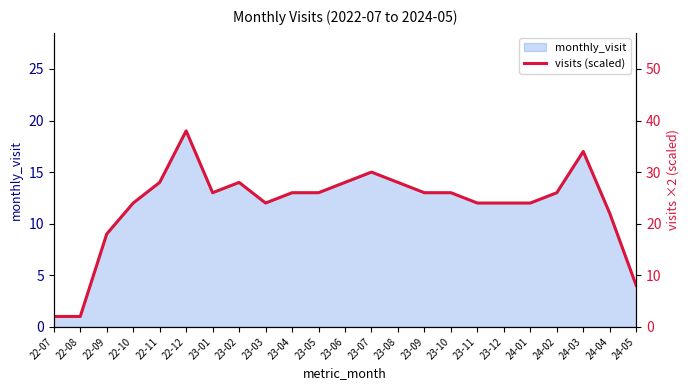

At which category does the data reach its first local valley?

23-01